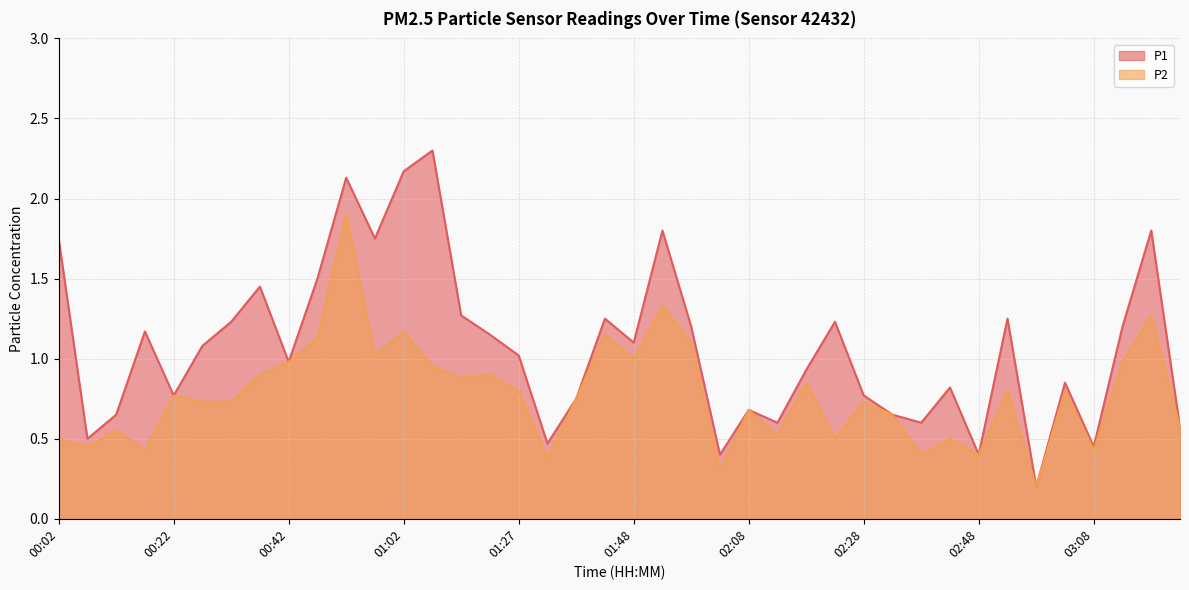

How many lines are shown in the chart?

2